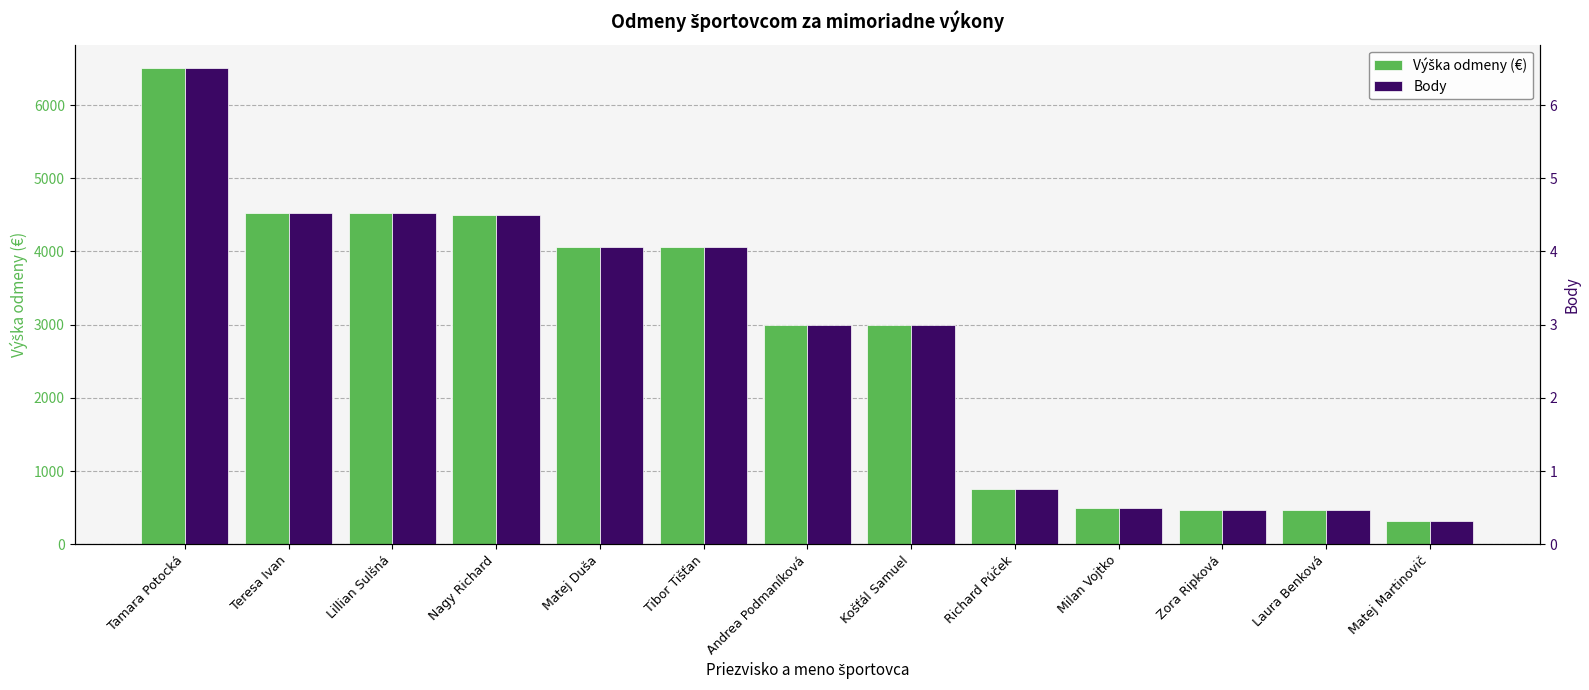

What is the total value across all series at Andrea Podmaníková?

3003.0